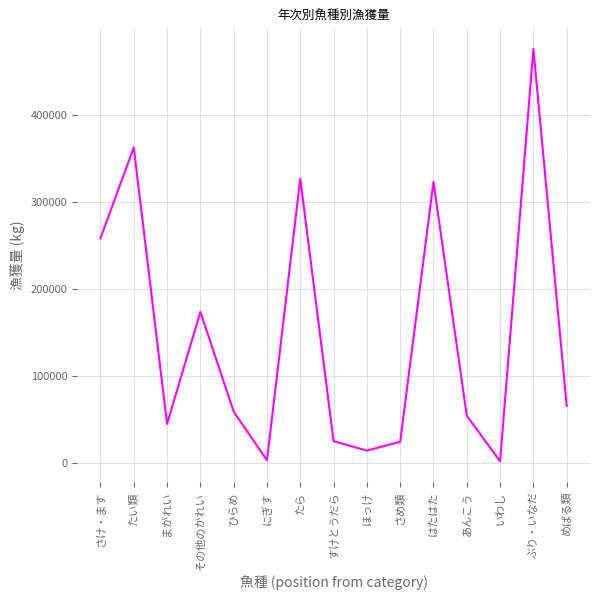

What is the change in value from ひらめ to たら?

+267698